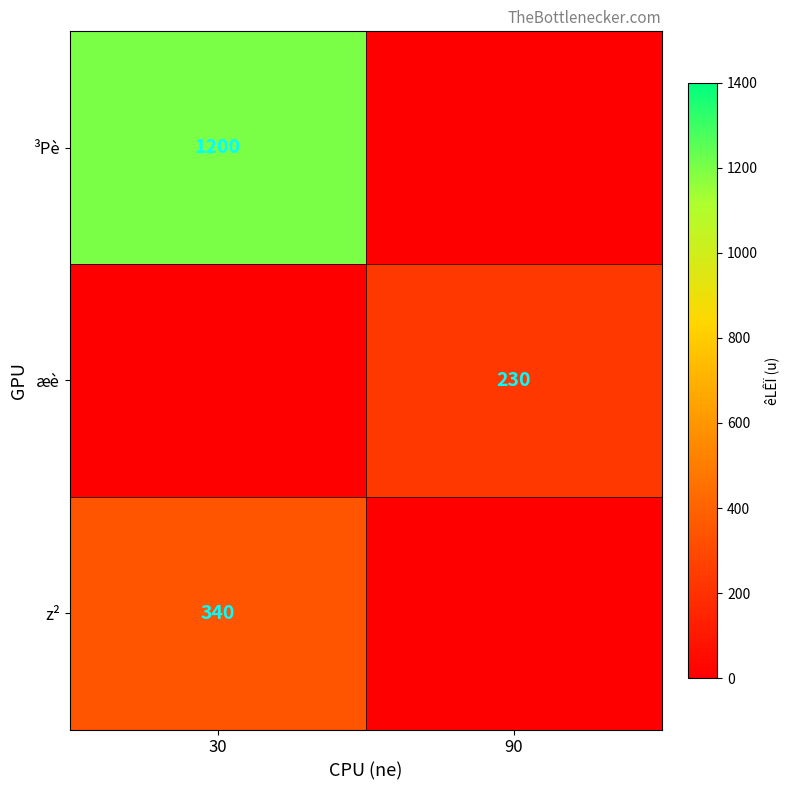

The value of ³Pè at 30 is 1200. True or false?

True